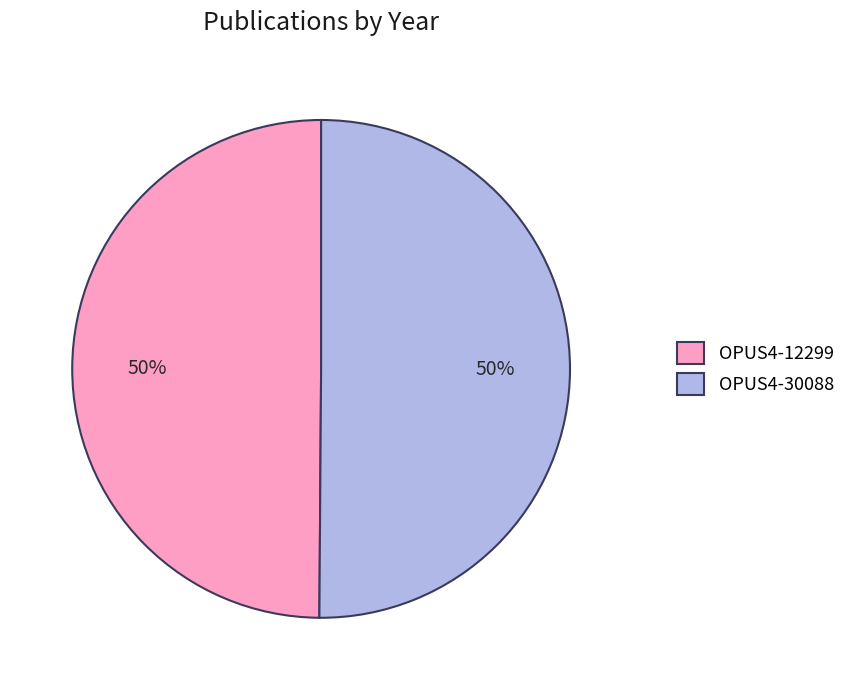

Is the sum of OPUS4-30088 and OPUS4-12299 greater than half?

Yes